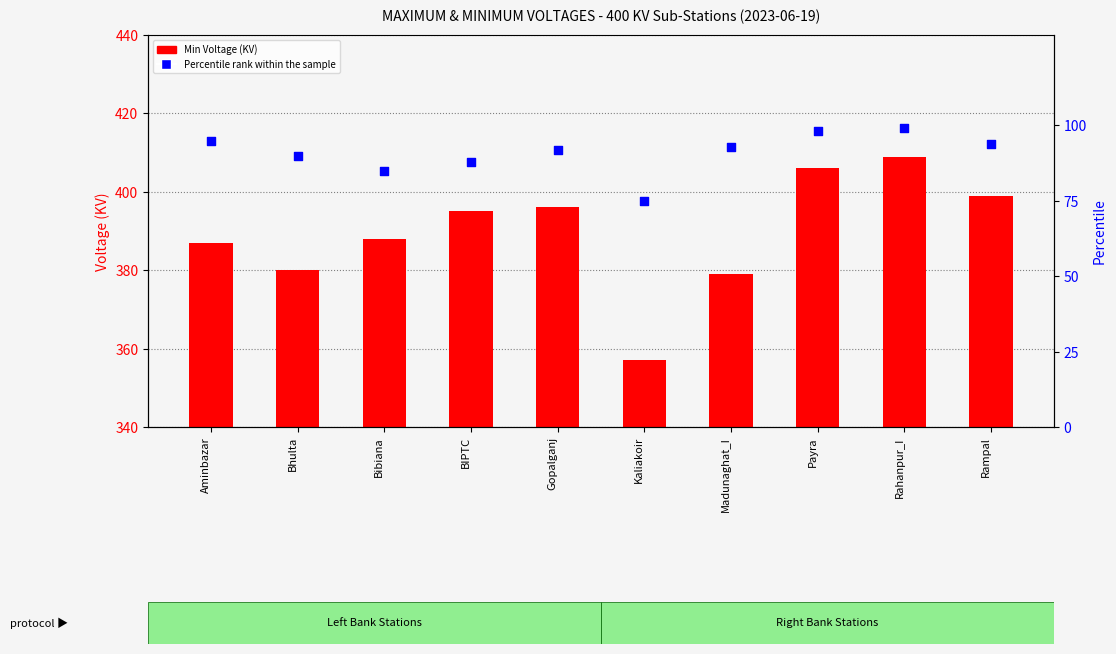

What is the total value across all series at Rahanpur_I?

508